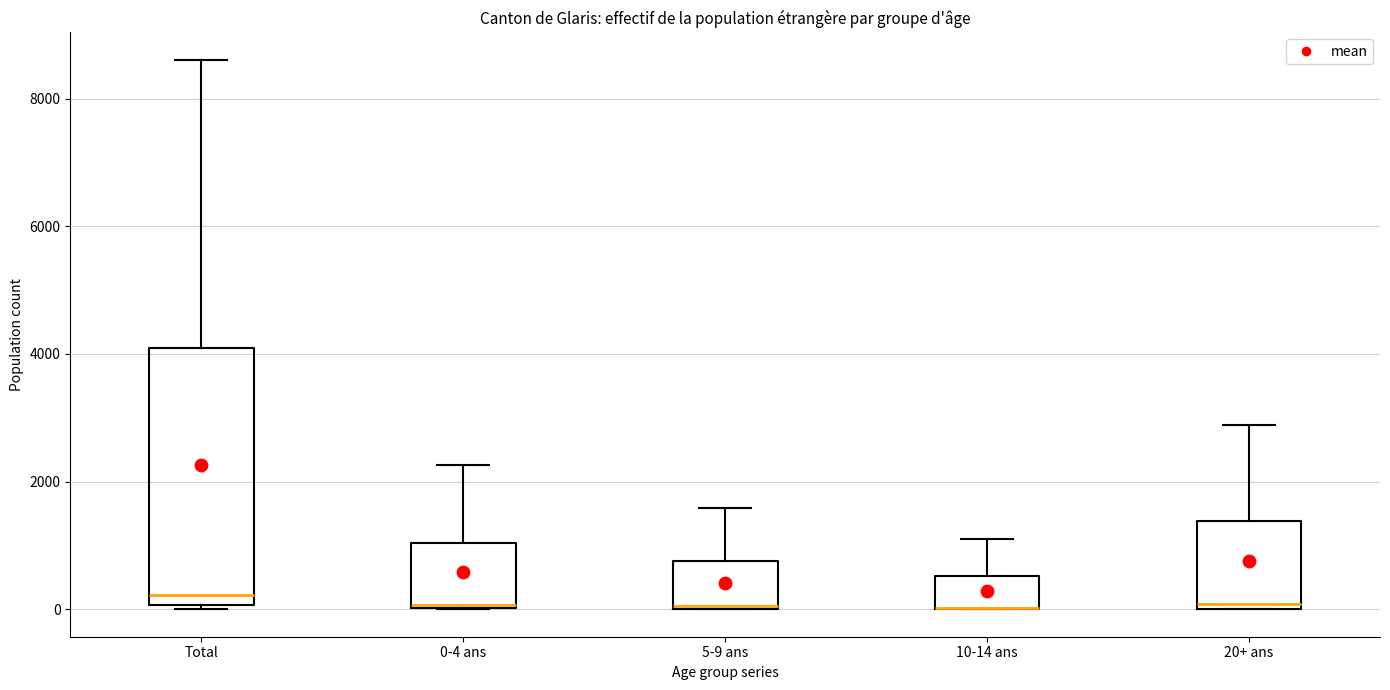

Reading left to right, transcribe this box plot: for each box, give where its median line is, the range the box spans, and where its two whiskers end, as read against the y-axis. The values are not printed on the chart, so give them approximately, as read against the axis.

Total: median 200, box 0 to 4000, whiskers 0 (just below the box's lower edge) to 8600
0-4 ans: median 0, box 0 to 1000, whiskers 0 to 2200
5-9 ans: median 0 (drawn on the box's lower edge), box 0 to 800, whiskers 0 to 1600
10-14 ans: median 0 (drawn on the box's lower edge), box 0 to 600, whiskers 0 to 1000
20+ ans: median 0 (just above the box's lower edge), box 0 to 1400, whiskers 0 to 2800